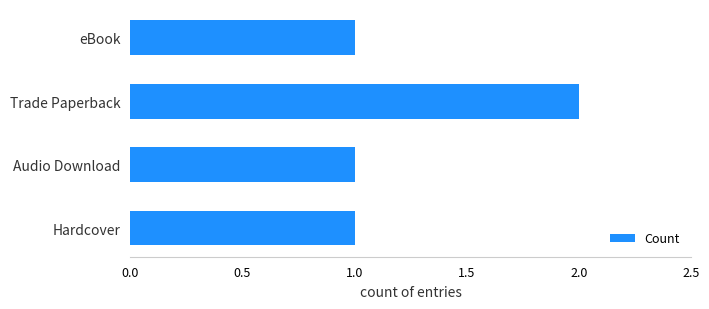

Which label corresponds to the largest value in the chart?

Trade Paperback